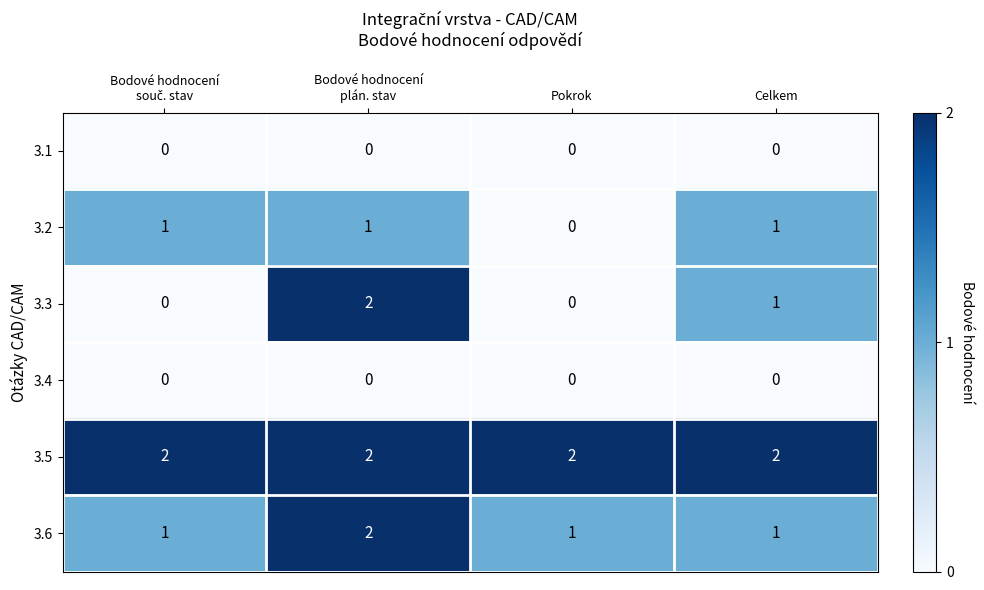

The value of 3.6 at Pokrok is 2. True or false?

False